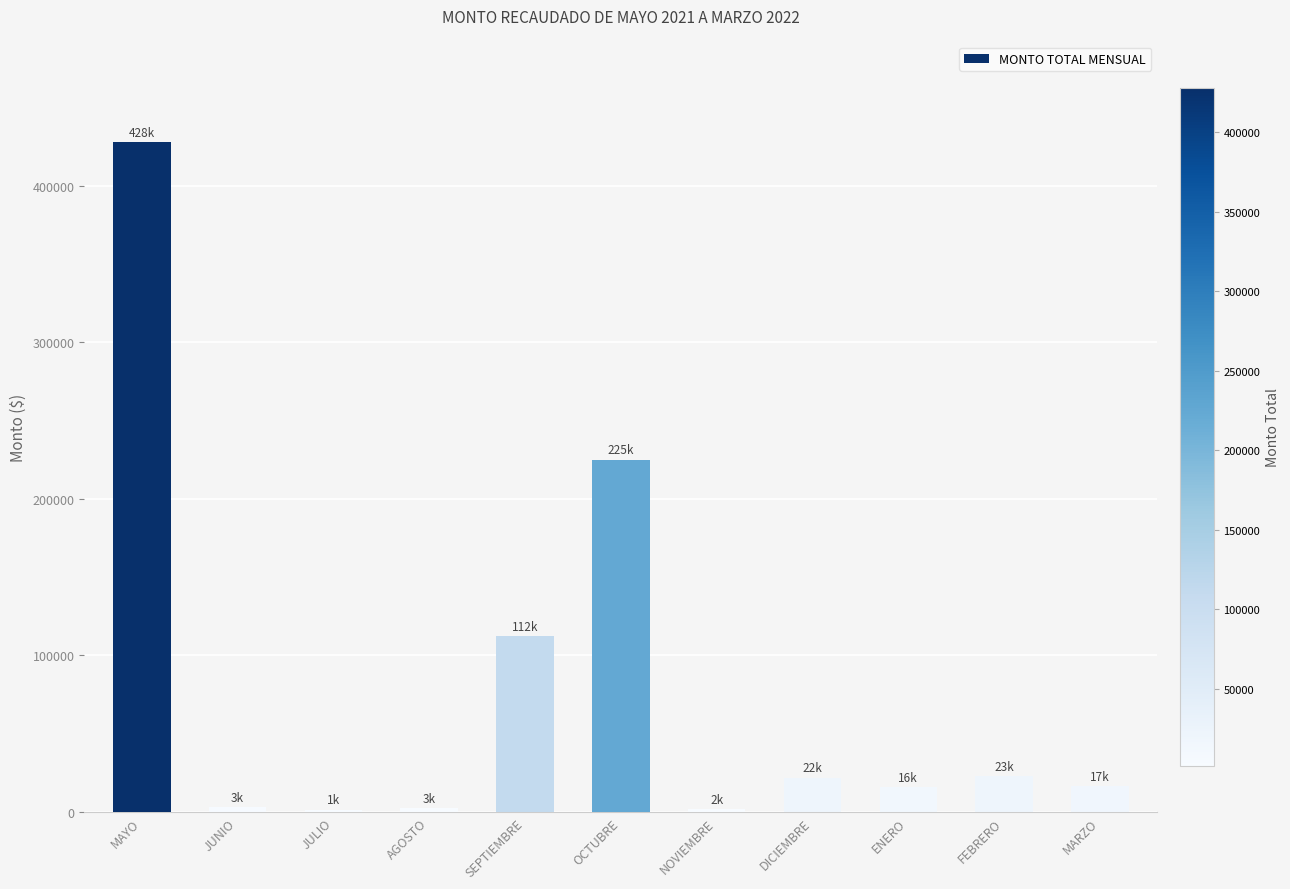

Where is the data nearest to the value 214672?

OCTUBRE